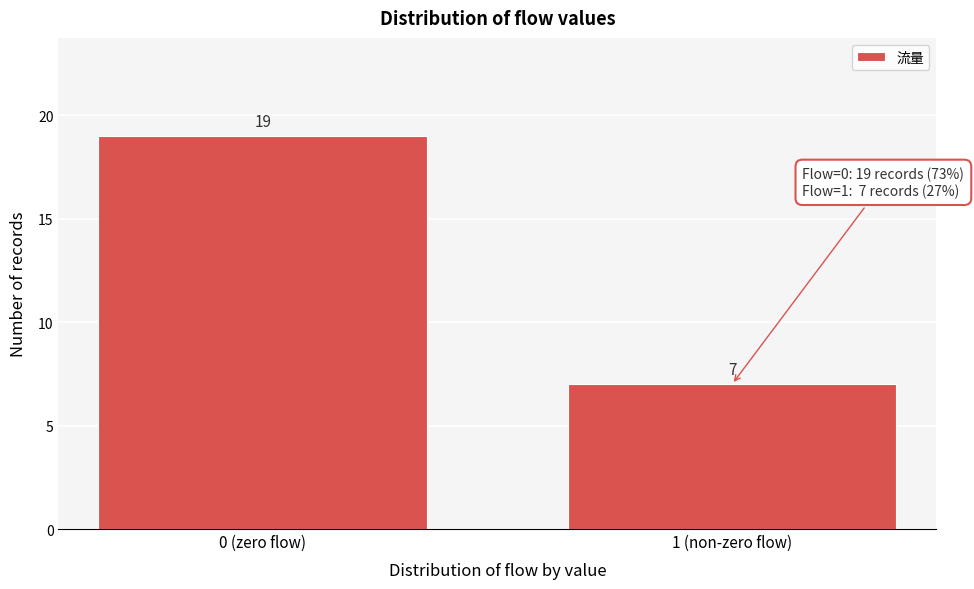

Reading left to right, extract all data points from this chart.

0 (zero flow)=19	1 (non-zero flow)=7